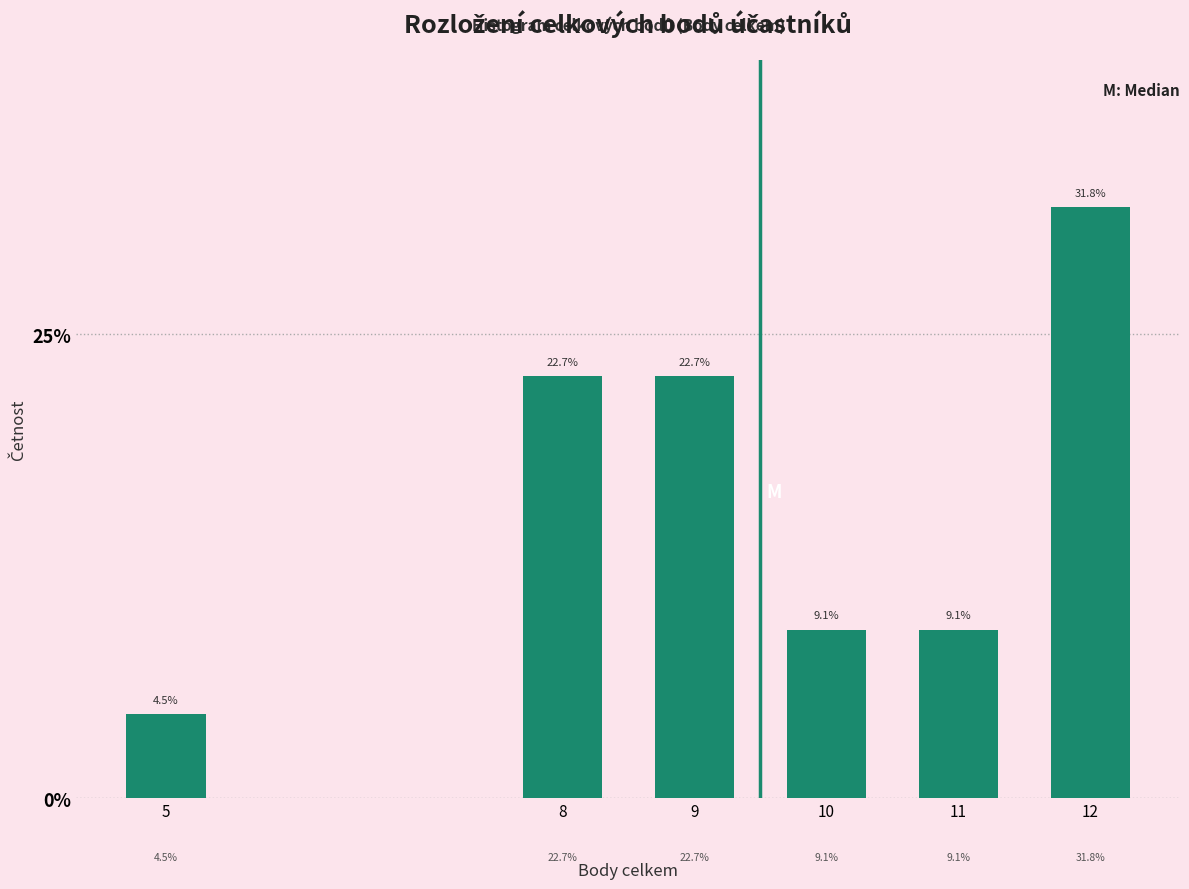

Reading left to right, extract all data points from this chart.

4.5	22.7	22.7	9.1	9.1	31.8